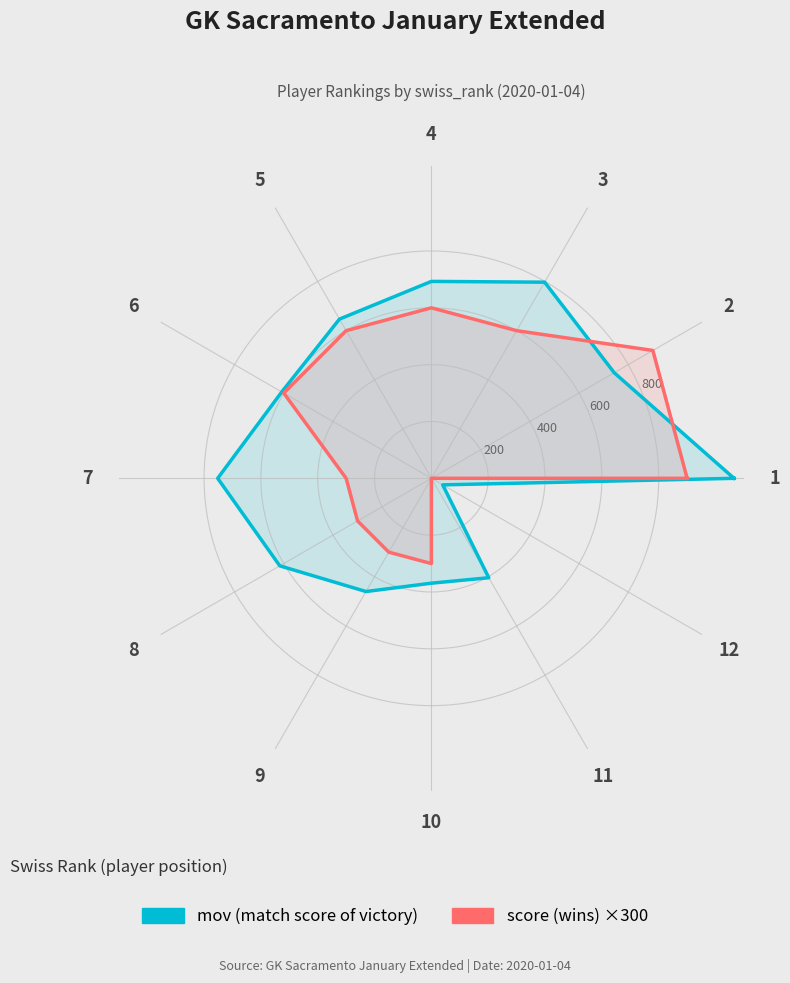

At how many categories does at least one series exceed 644?

7